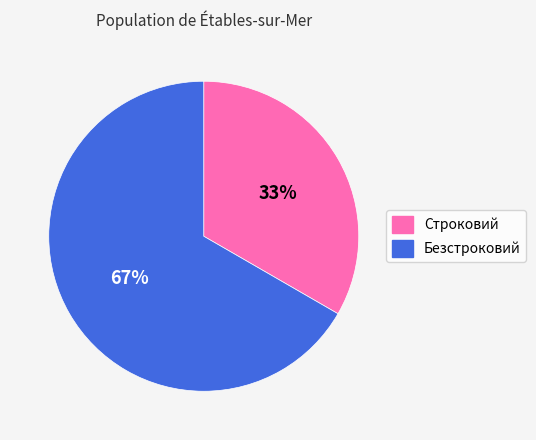

Do Строковий and Безстроковий together represent more than half of the pie?

Yes